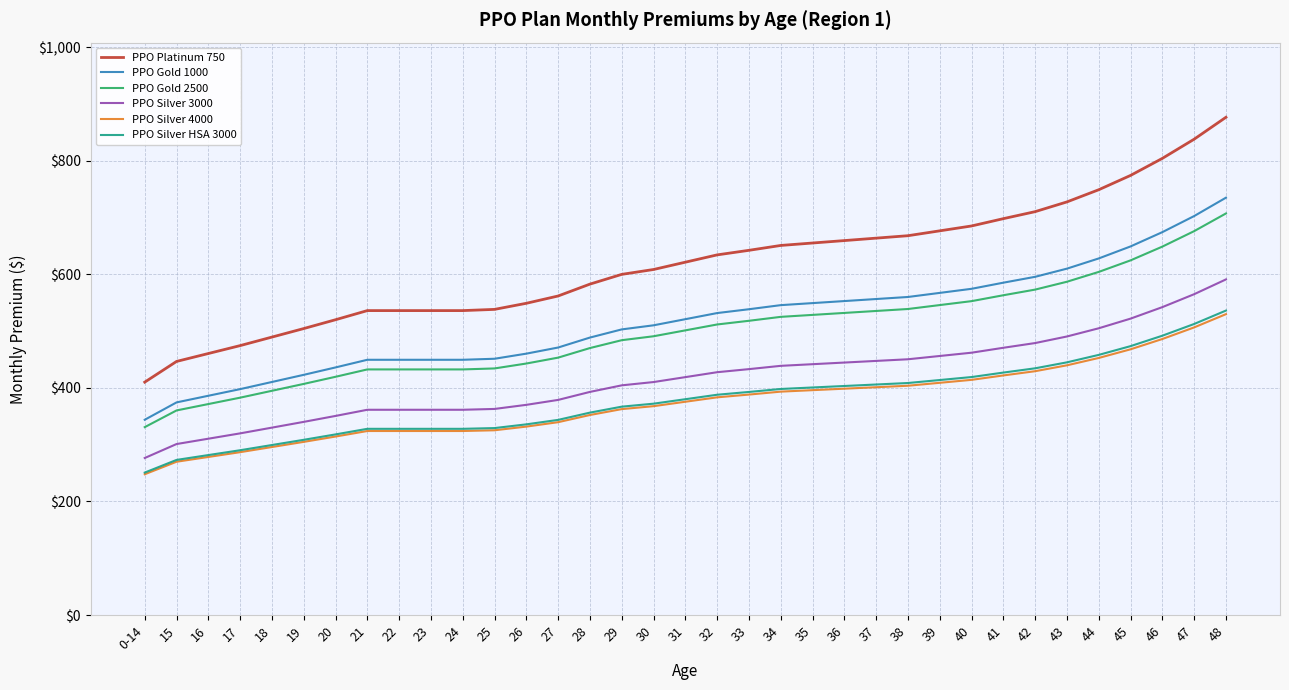

Does the chart display data point markers on the line(s)?

No